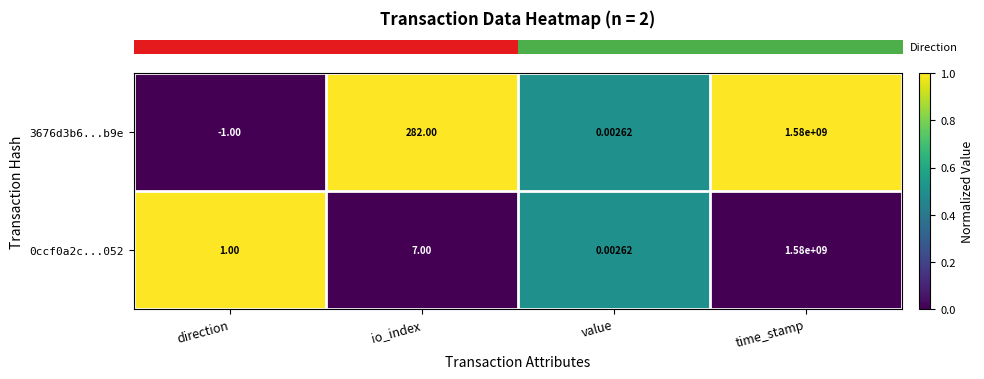

At which category is the sum across all series the highest?

time_stamp